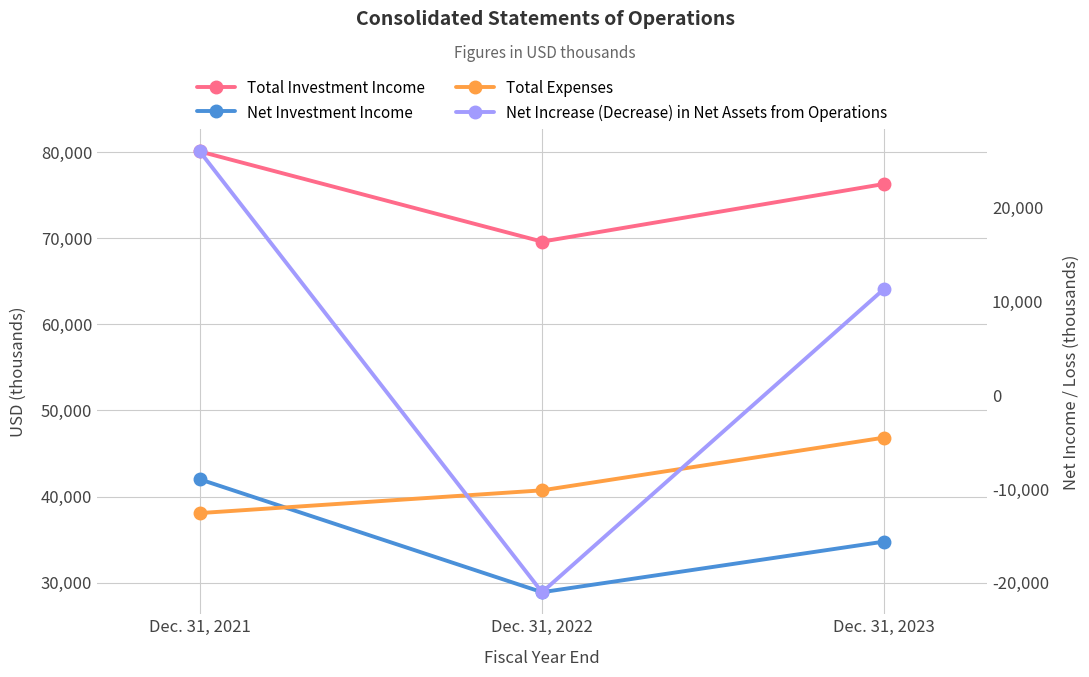

What is the value of the Net Investment Income point at the 1st from the left?

42004